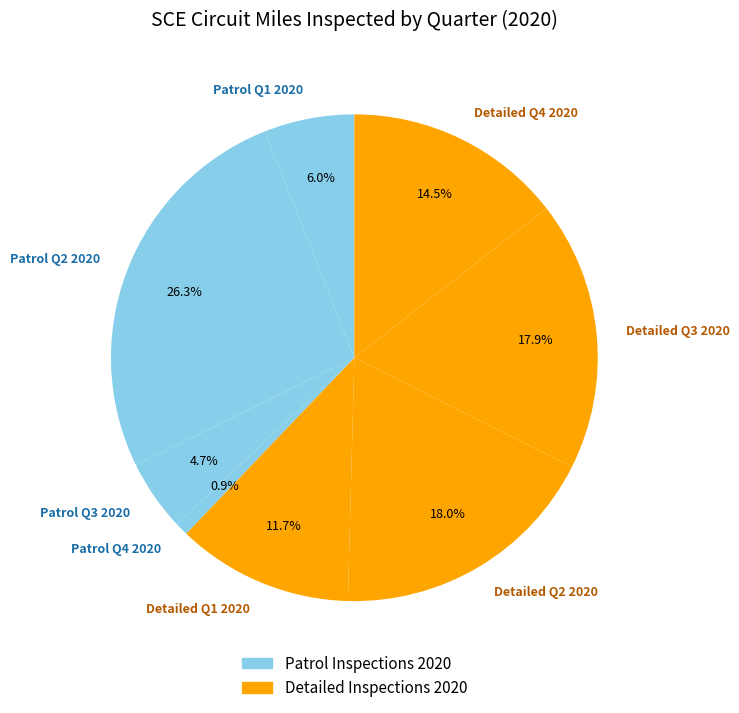

Which category has the biggest portion of the pie?

Patrol Q2 2020